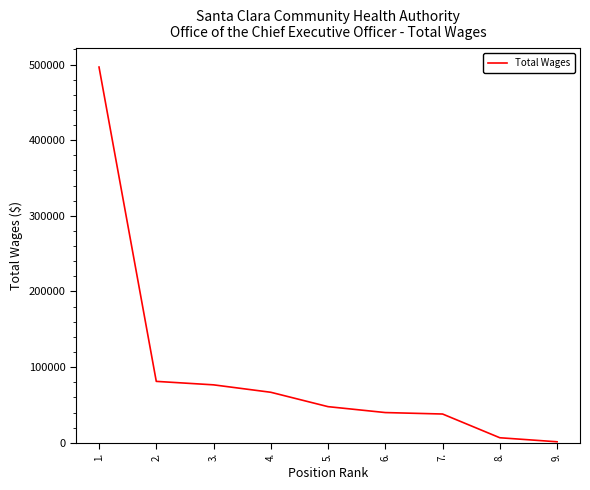

What value does the data have at 4., to the nearest 100?

66800